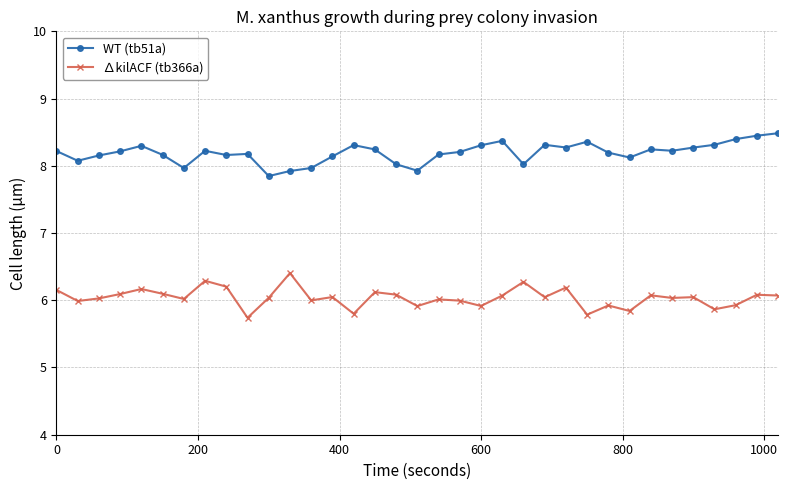

What is the value of the WT (tb51a) point at the 31st from the left?

8.3